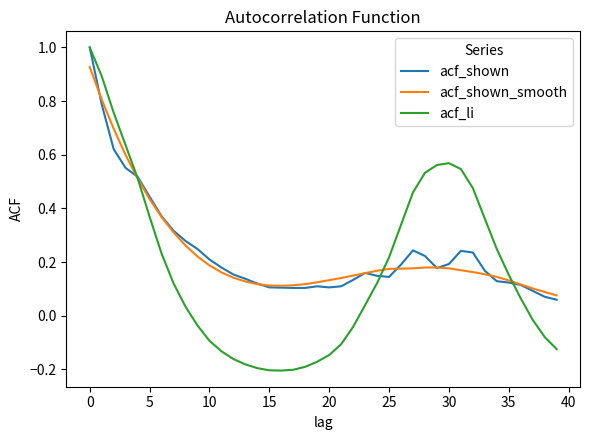

What is the maximum value for acf_li?

1.0